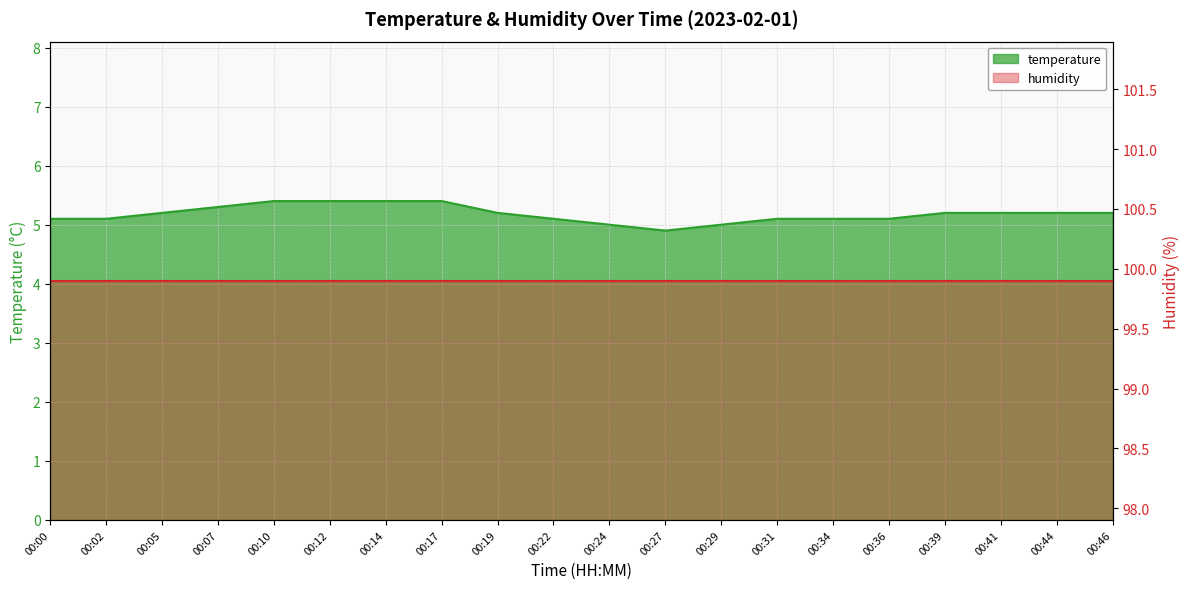

What is the change in value from 00:10 to 00:31?

-0.3